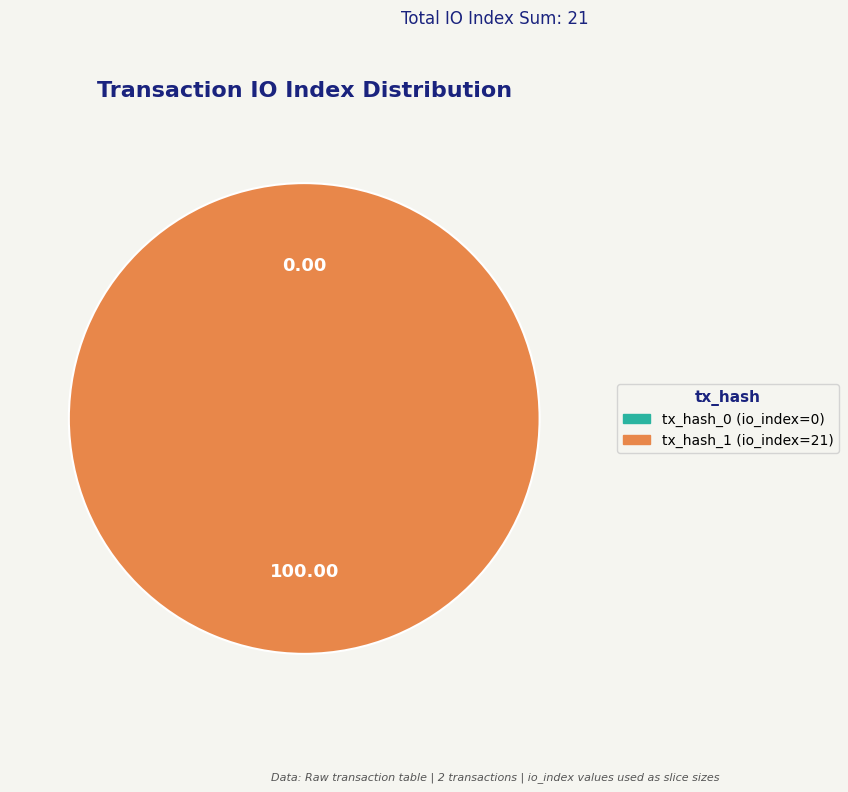

What is the change in value from tx_hash_0 (io_index=0) to tx_hash_1 (io_index=21)?

+21